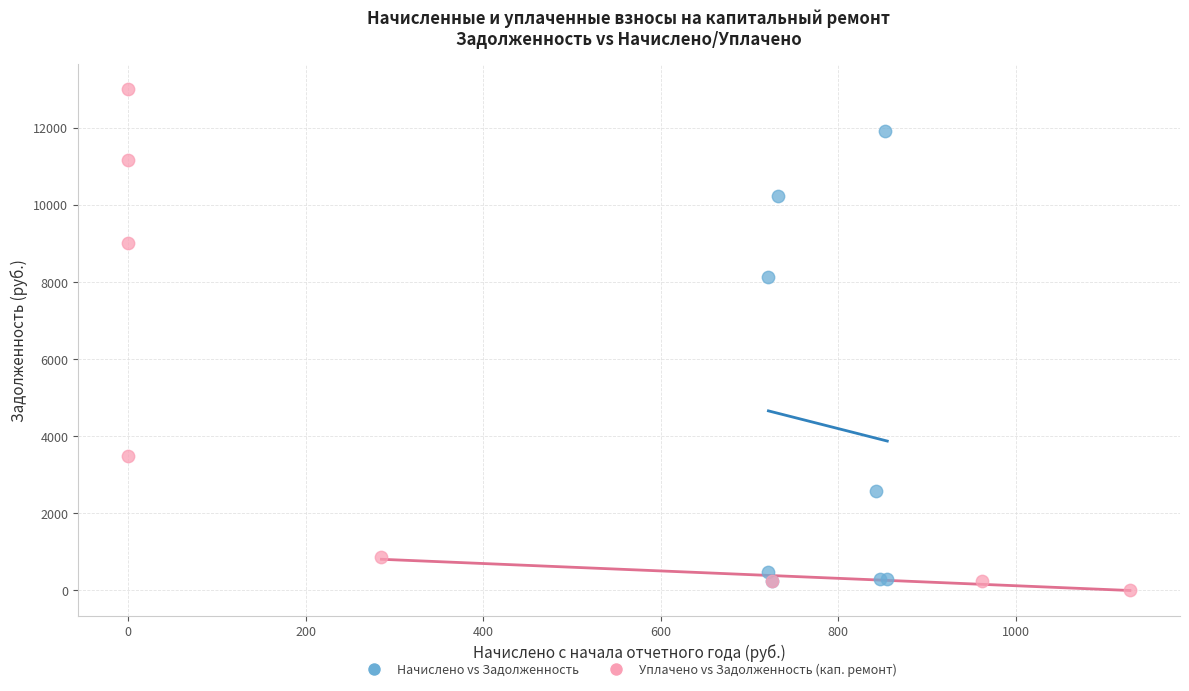

Which series reaches the maximum Y coordinate?

Уплачено vs Задолженность (кап. ремонт)